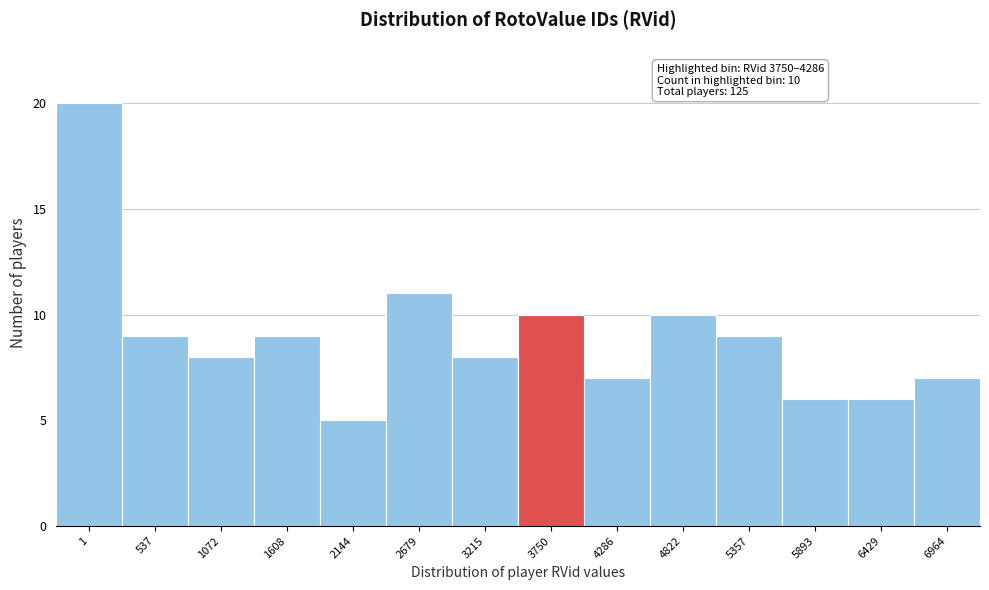

Reading right to left, transcribe all the data shown in this chart.

6964=7	6429=6	5893=6	5357=9	4822=10	4286=7	3750=10	3215=8	2679=11	2144=5	1608=9	1072=8	537=9	1=20